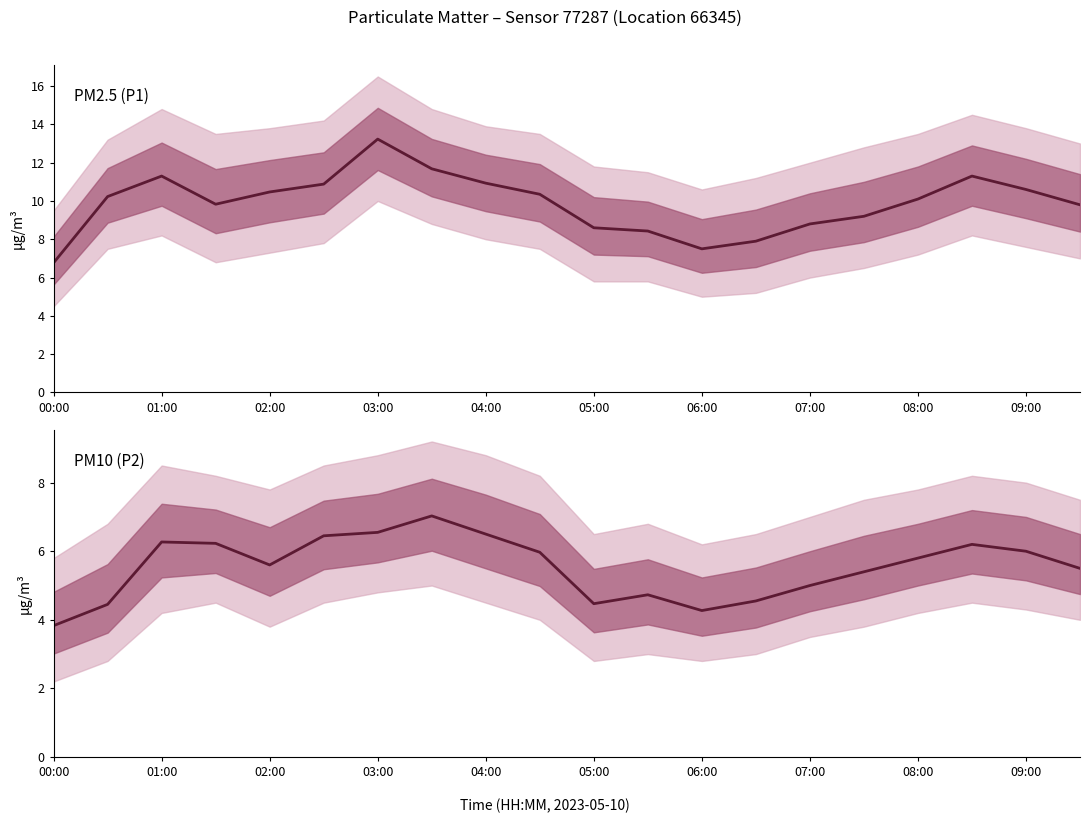

How many interior local peaks does the P2 series have?

4